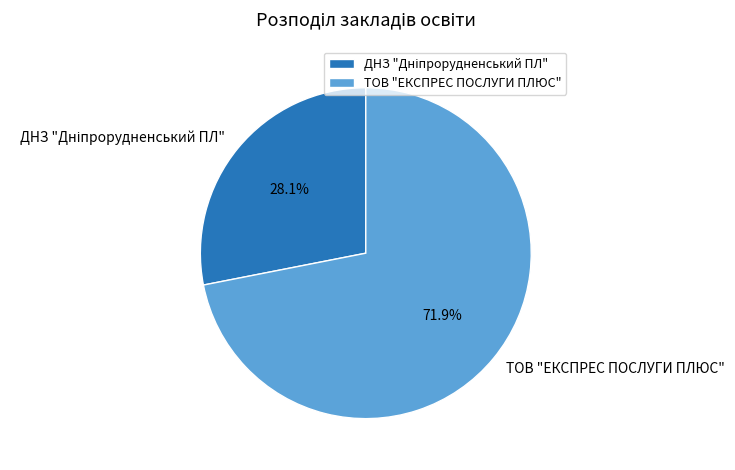

What is the largest slice in the pie chart?

ТОВ "ЕКСПРЕС ПОСЛУГИ ПЛЮС"